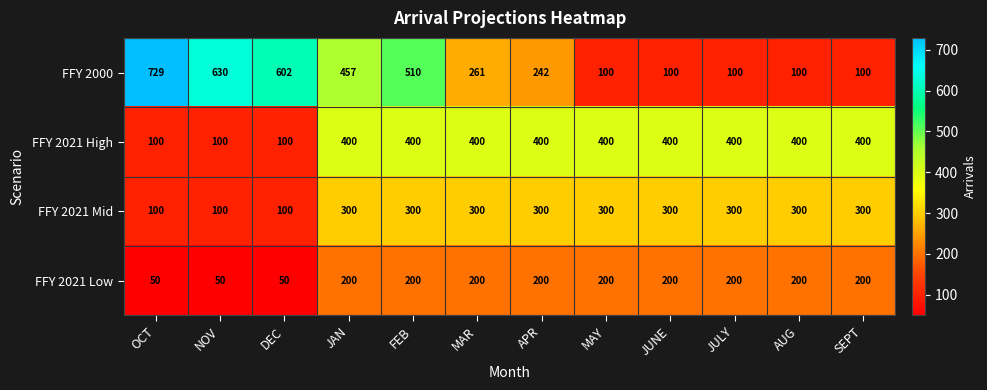

What is the difference between the second highest and second lowest values in the FFY 2021 Low series?

150